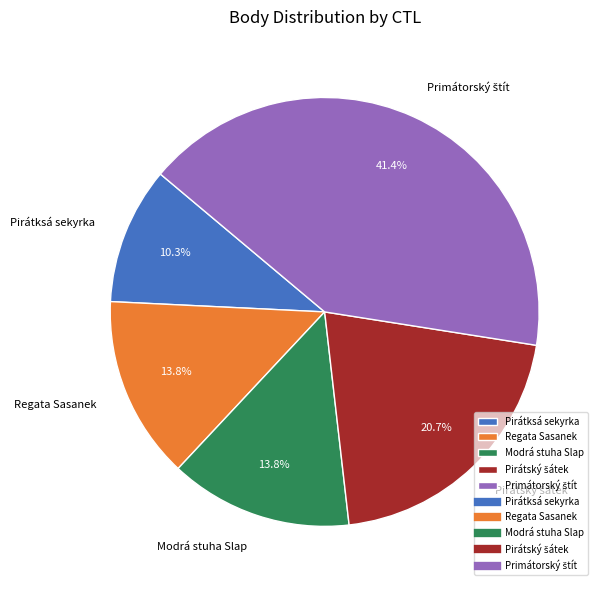

Approximately how many times larger is the value at Modrá stuha Slap compared to Regata Sasanek?

1.0